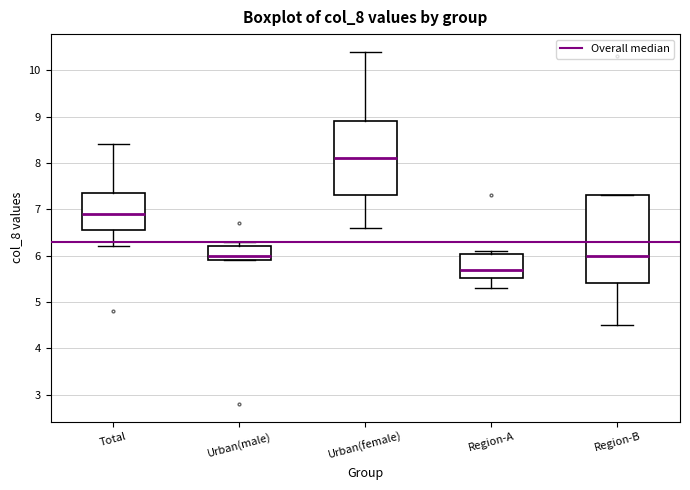

Reading left to right, read every box against the y-axis: the position of its median line, the range the box covers, and the ends of its whiskers. The values are not printed on the chart, so give them approximately, as read against the axis.

Total: median 6.9, box 6.6 to 7.4, whiskers 6.2 to 8.4
Urban(male): median 6.0, box 5.9 to 6.2, whiskers 5.9 to 6.3
Urban(female): median 8.1, box 7.3 to 8.9, whiskers 6.6 to 10.4
Region-A: median 5.7, box 5.5 to 6.0, whiskers 5.3 to 6.1
Region-B: median 6.0, box 5.4 to 7.3, whiskers 4.5 to 7.3